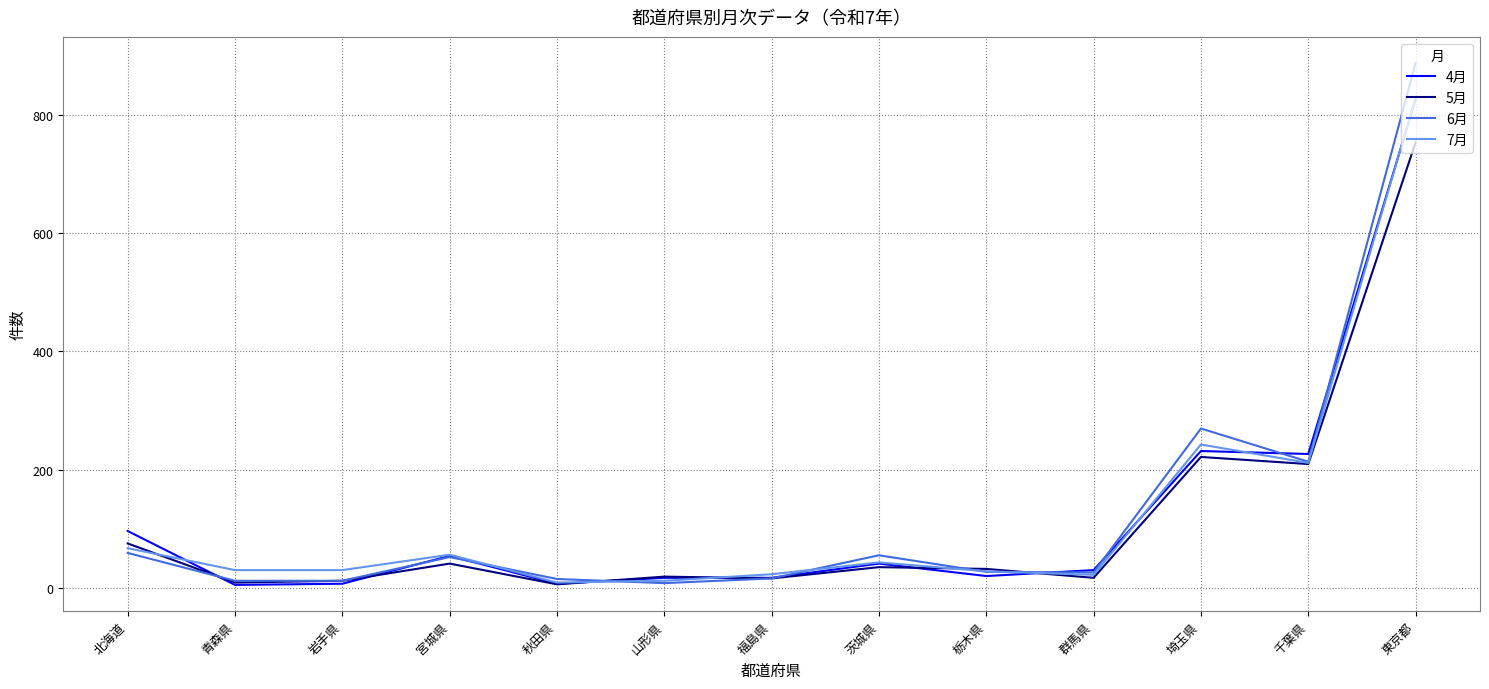

Which series has the widest spread of values?

6月